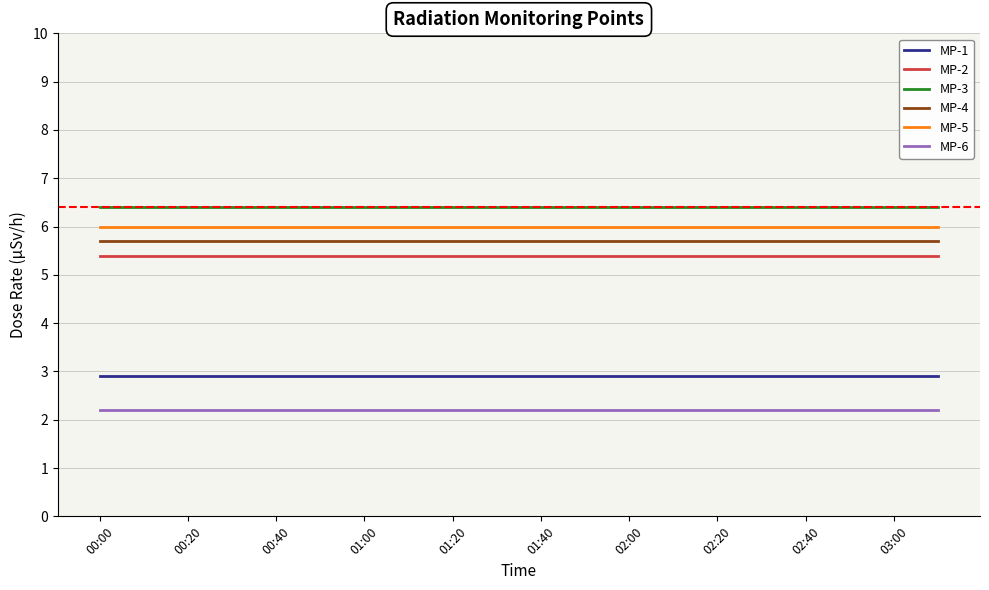

True or false: MP-3 and MP-2 intersect in this chart.

False